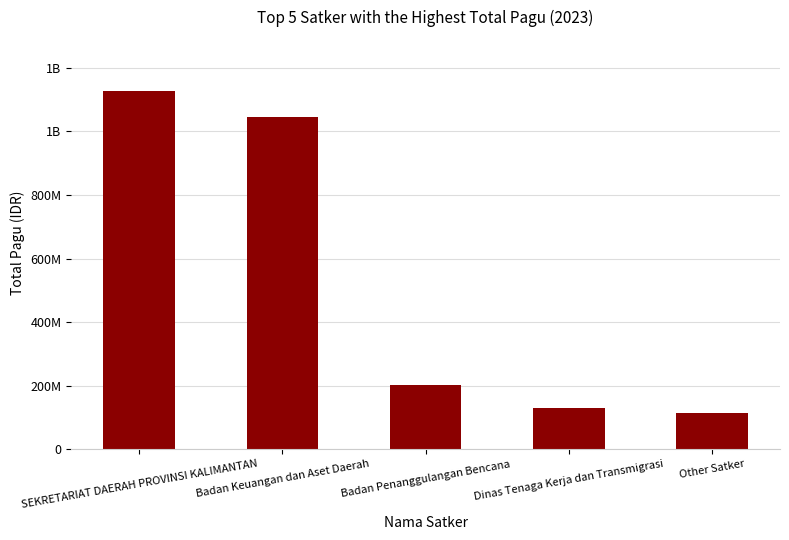

What is the label of the 4th bar from the right?

Badan Keuangan dan Aset Daerah